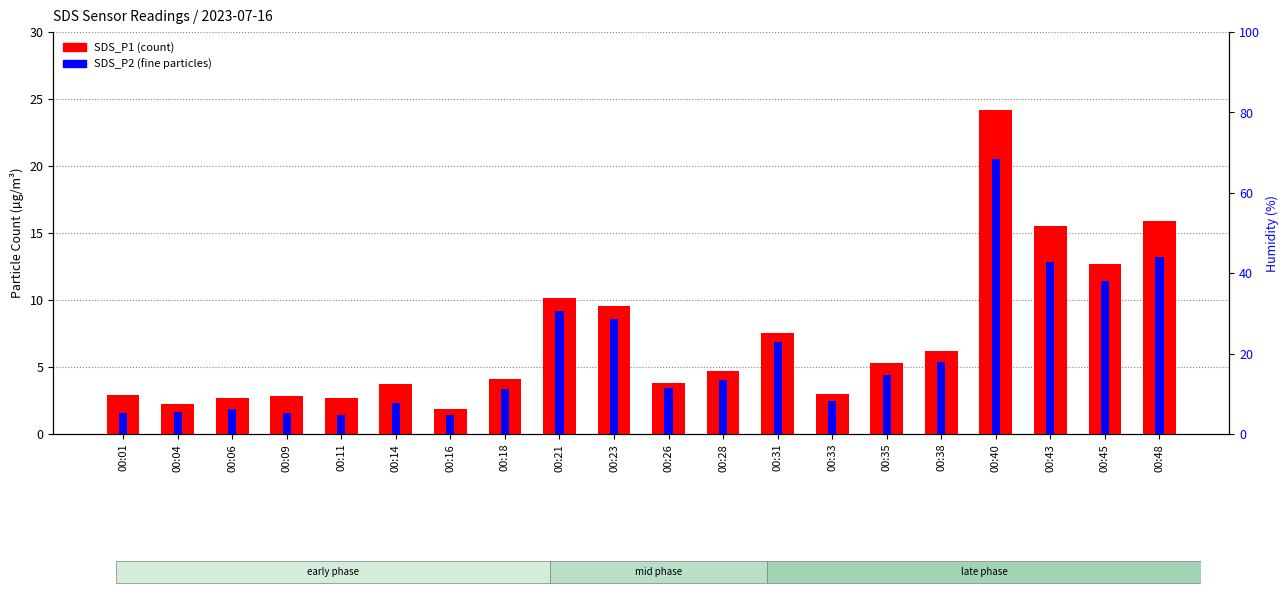

Does the chart contain any negative values?

No